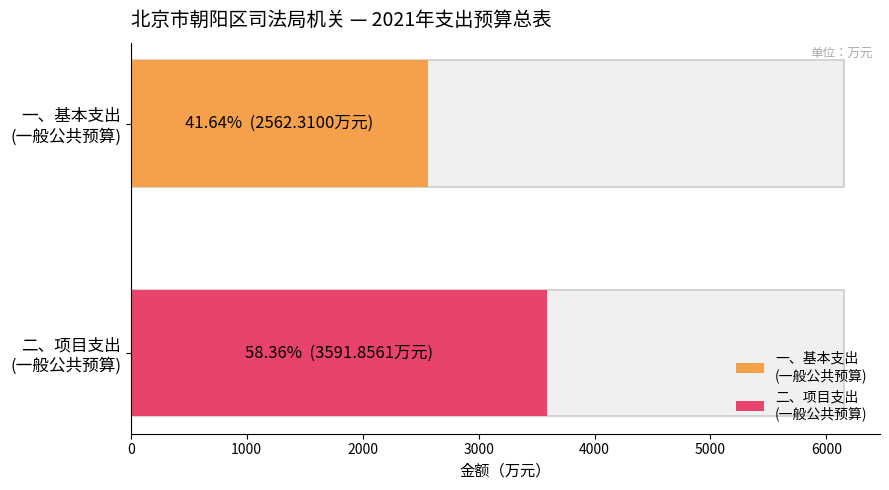

Count the number of data series in this chart.

2